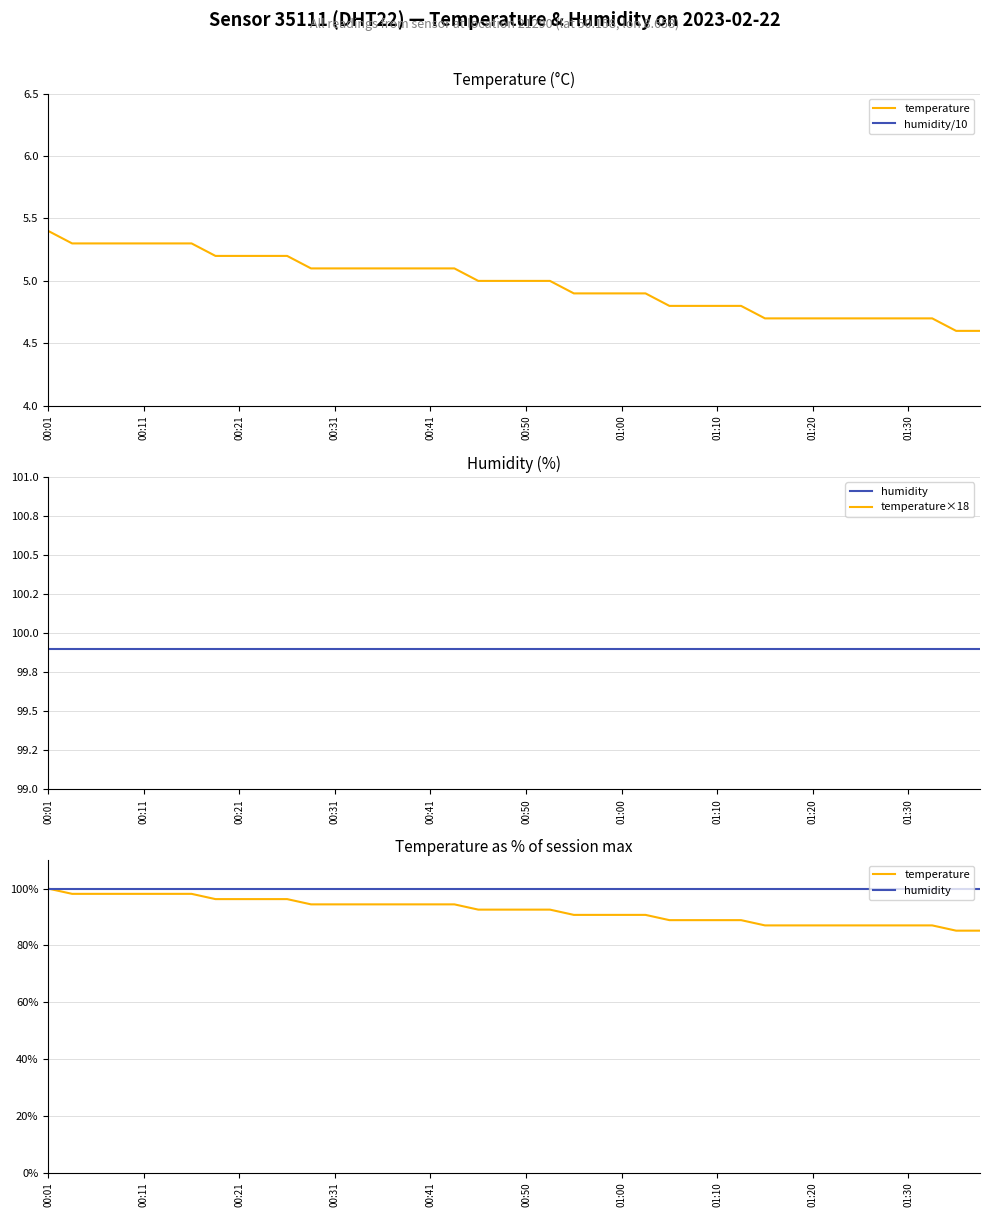

Between 33 and 00:11, which is larger?

00:11